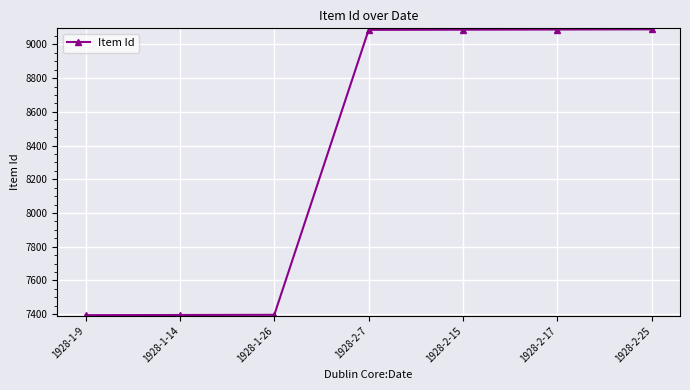

The chart shows a value of 13718 at 1928-2-25. True or false?

False